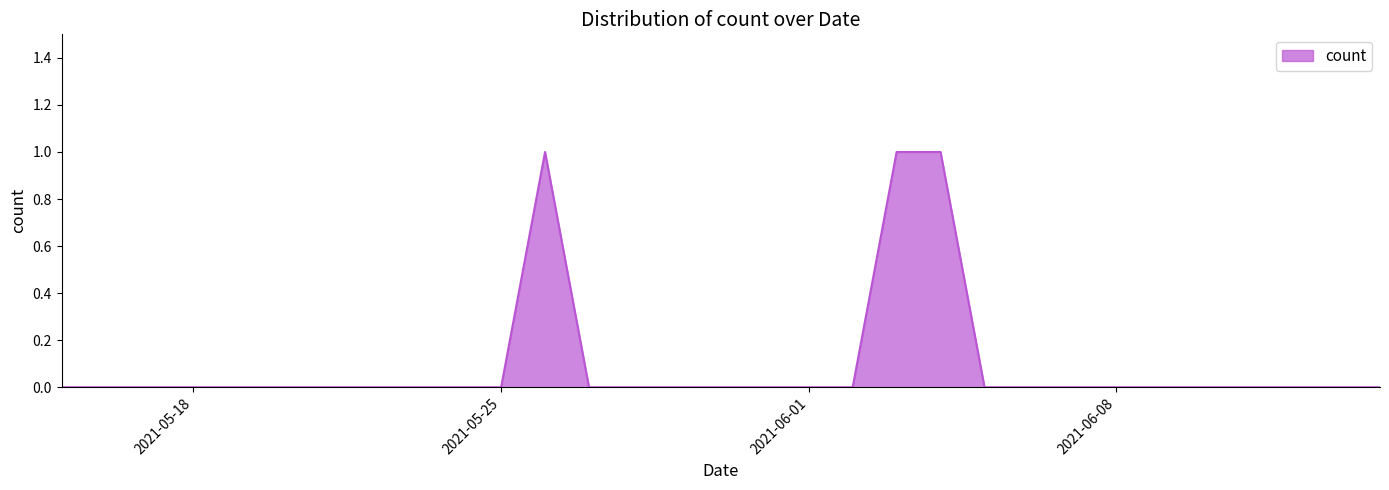

Reading left to right, list all the values displayed in this chart.

2021-05-15=0	2021-05-16=0	2021-05-17=0	2021-05-18=0	2021-05-19=0	2021-05-20=0	2021-05-21=0	2021-05-22=0	2021-05-23=0	2021-05-24=0	2021-05-25=0	2021-05-26=1	2021-05-27=0	2021-05-28=0	2021-05-29=0	2021-05-30=0	2021-05-31=0	2021-06-01=0	2021-06-02=0	2021-06-03=1	2021-06-04=1	2021-06-05=0	2021-06-06=0	2021-06-07=0	2021-06-08=0	2021-06-09=0	2021-06-10=0	2021-06-11=0	2021-06-12=0	2021-06-13=0	2021-06-14=0